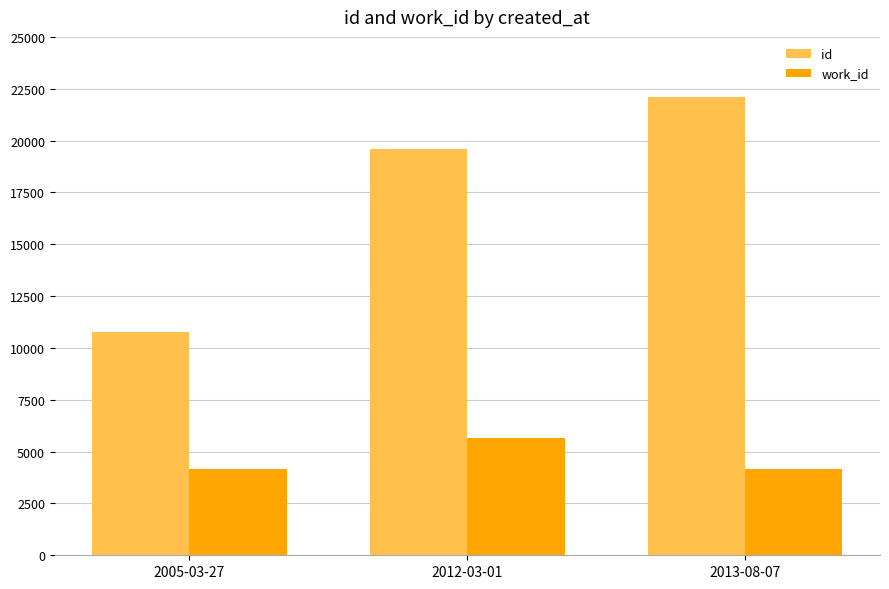

How many id values are between 10761 and 22108?

3